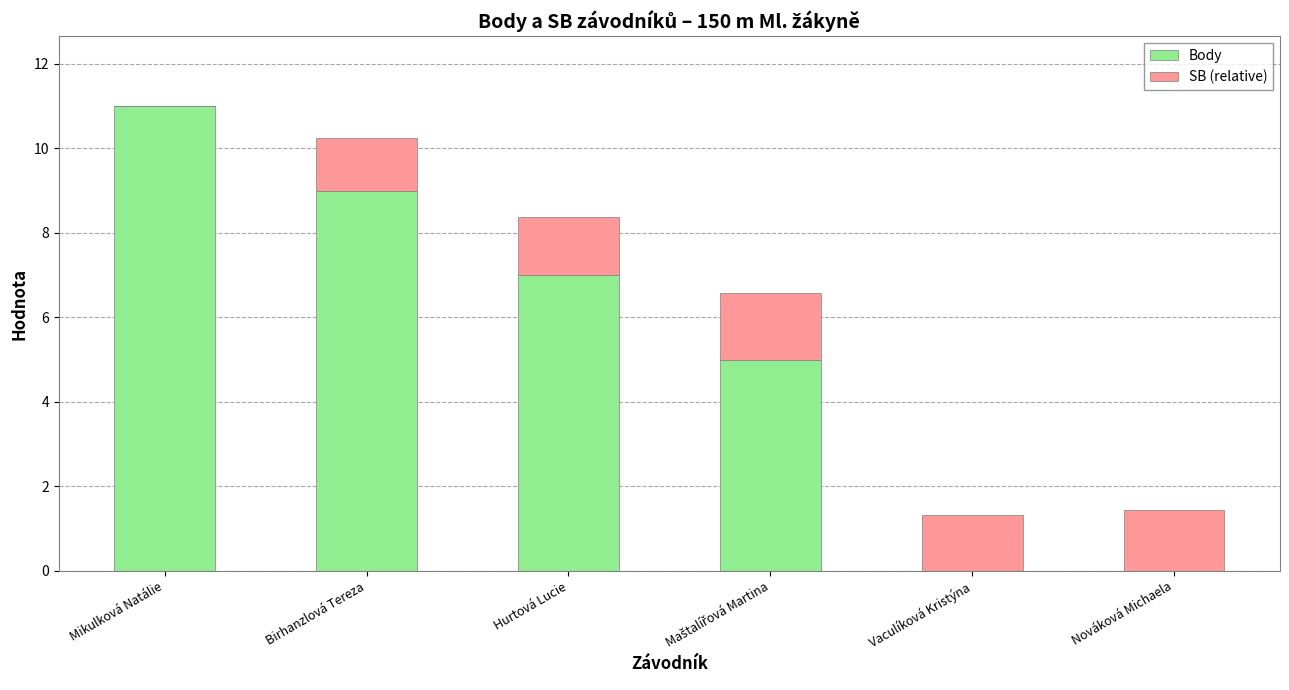

At which category is the sum across all series the highest?

Mikulková Natálie